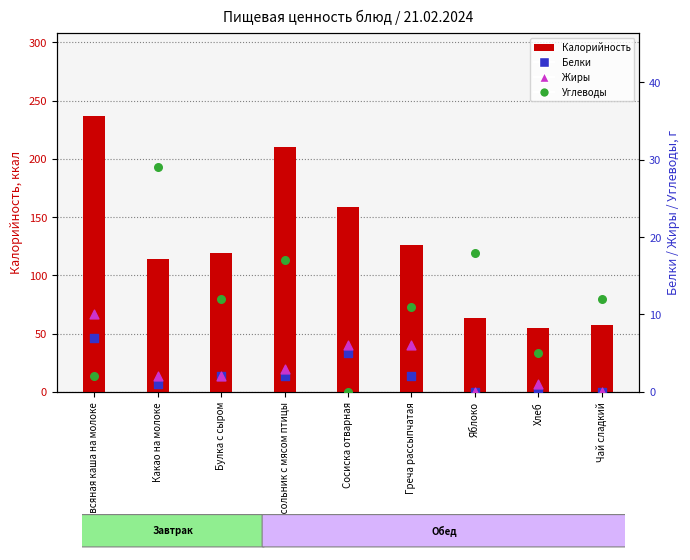

Which series has the widest spread of Y values?

Калорийность